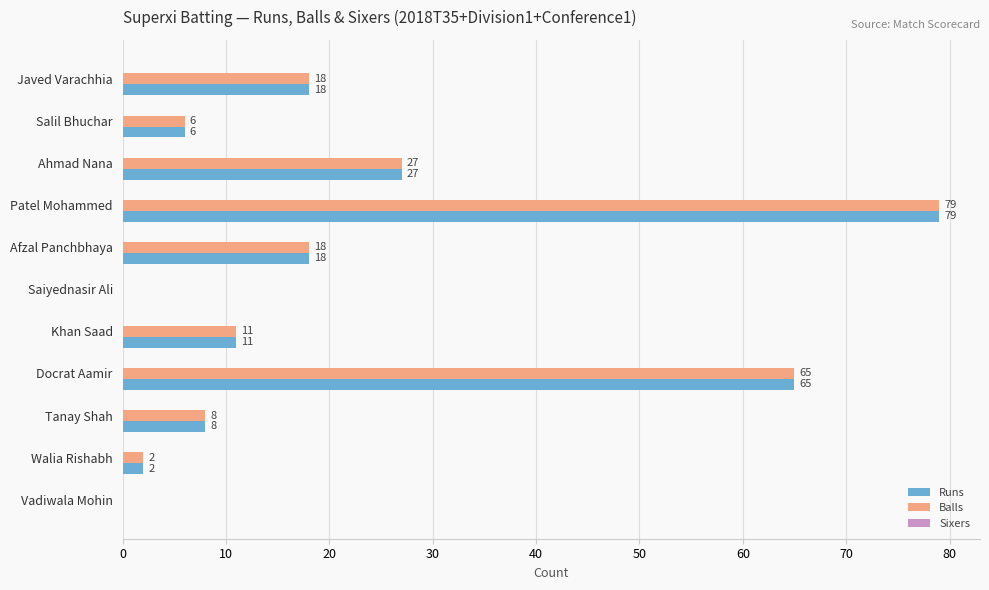

What is the sum of the Balls values at Salil Bhuchar and Tanay Shah?

14